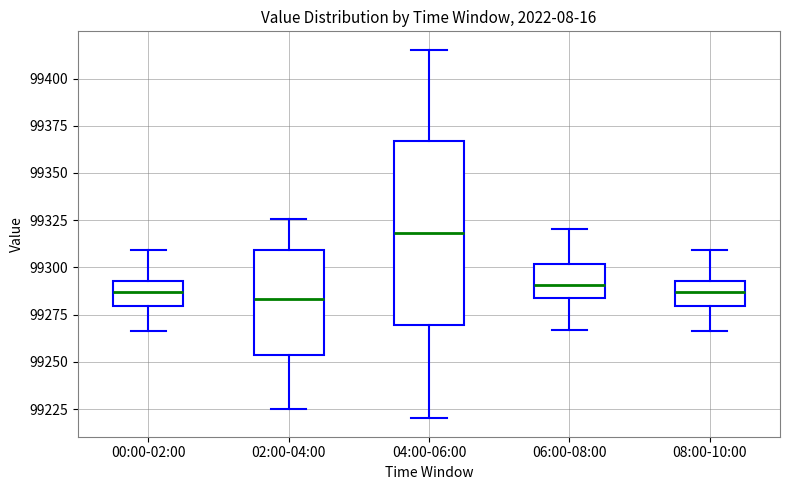

Where does the median line of the box for 08:00-10:00 sit on the y-axis? The values are not printed on the chart, so give them approximately, as read against the axis.

99285